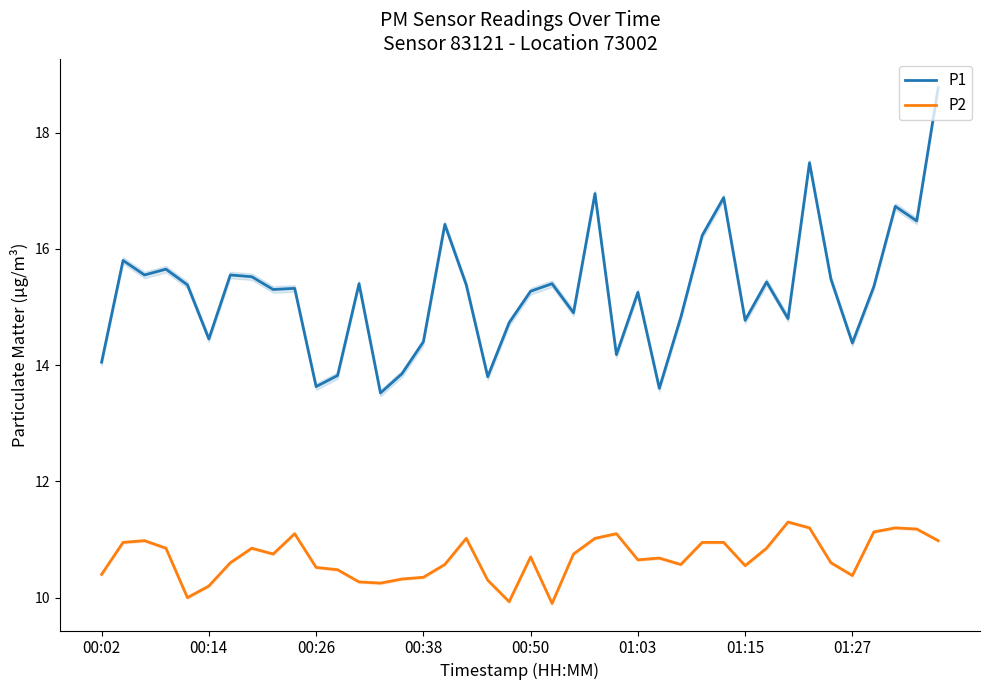

True or false: P1 and P2 cross at least once.

False